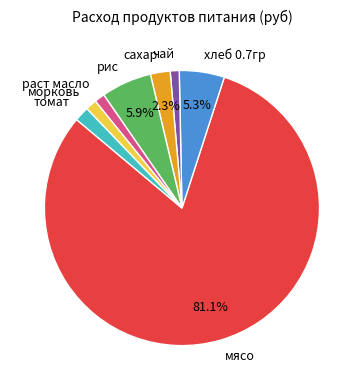

What percentage is the раст масло slice, to the nearest percent?

1%